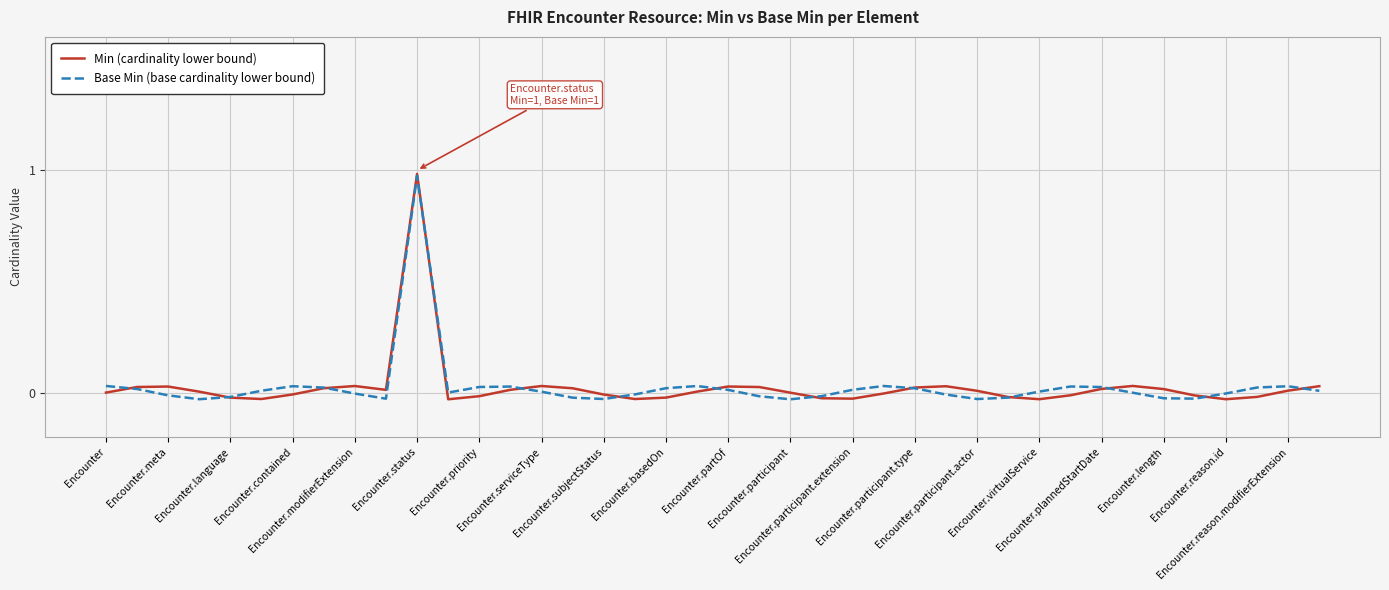

Rank the series by their maximum value, from lowest to highest.

Base Min (base cardinality lower bound), Min (cardinality lower bound)